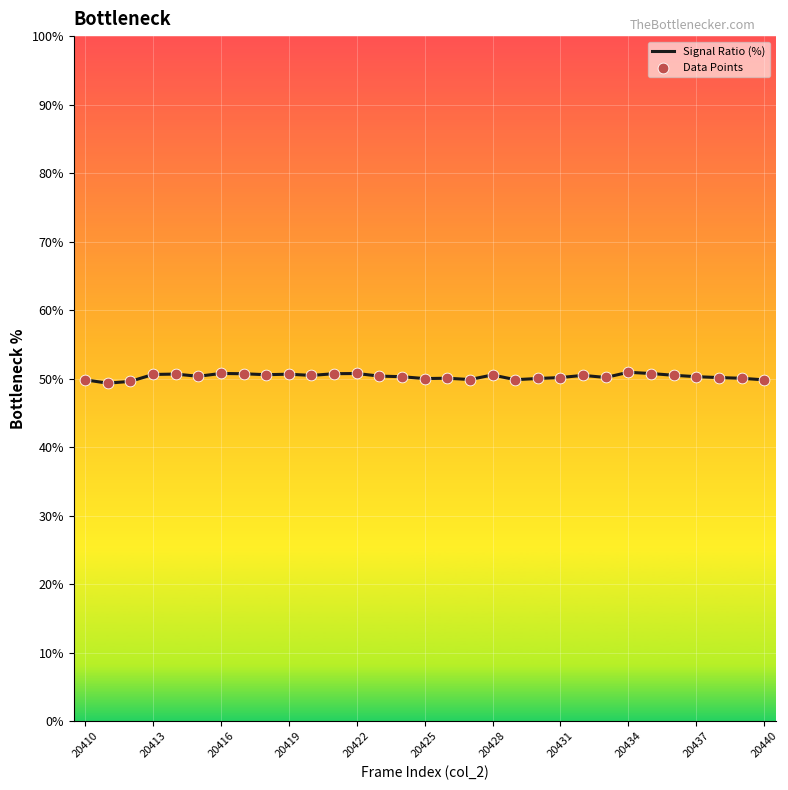

What is the maximum value shown in the chart?

50.9